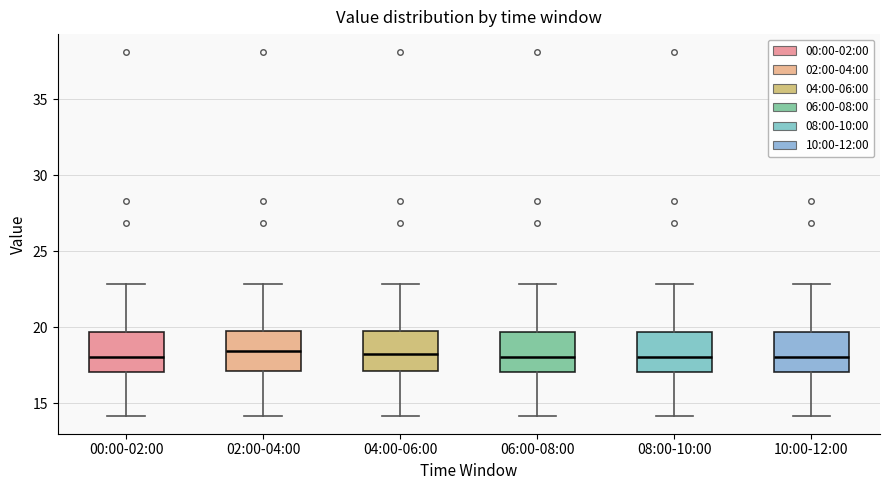

Where does the median line of the box for 02:00-04:00 sit on the y-axis? The values are not printed on the chart, so give them approximately, as read against the axis.

18.5